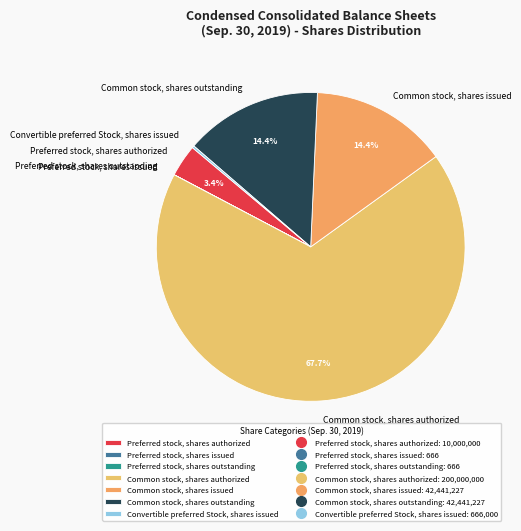

Which has a higher value, Common stock, shares outstanding or Common stock, shares authorized?

Common stock, shares authorized